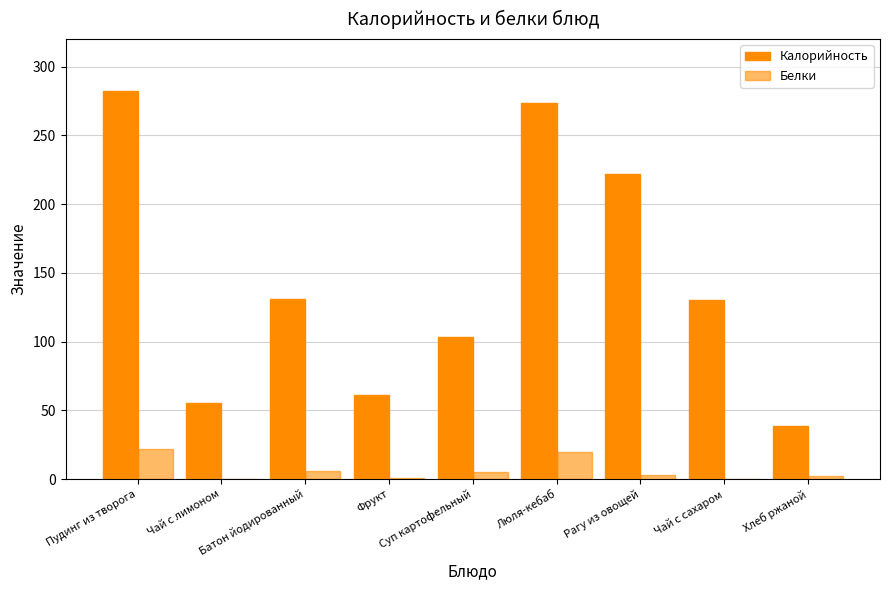

Where does the Калорийность series first go above 130?

Пудинг из творога